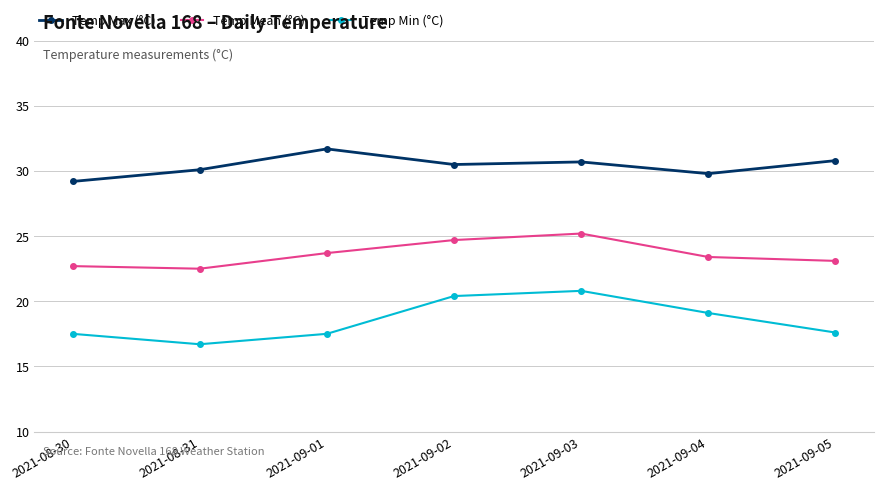

The value of Temp Mean (°C) at 2021-09-03 is 44.8. True or false?

False